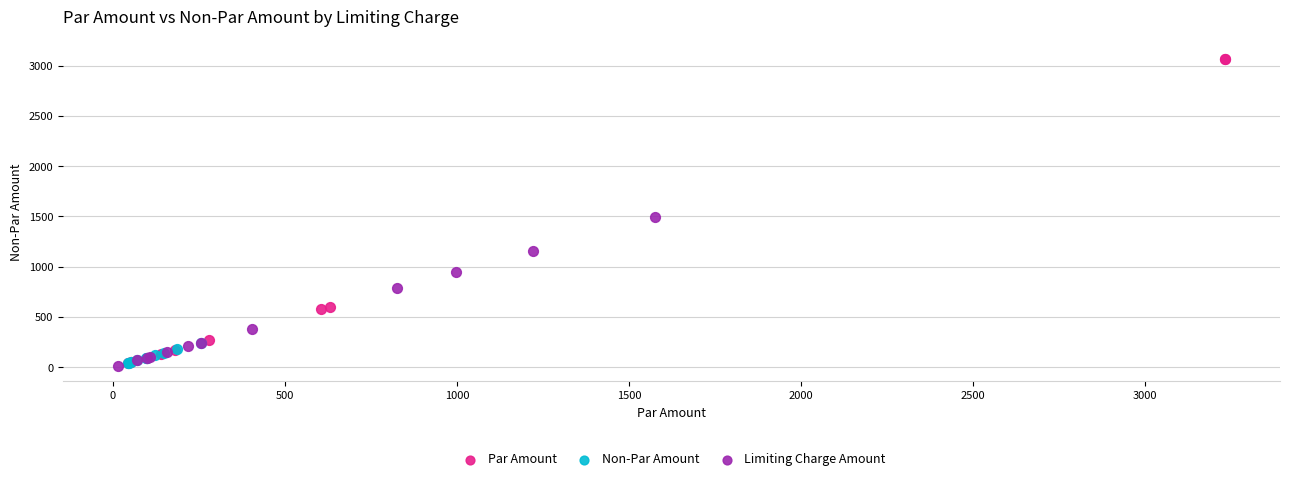

What are all the series names shown in the legend?

Par Amount, Non-Par Amount, Limiting Charge Amount